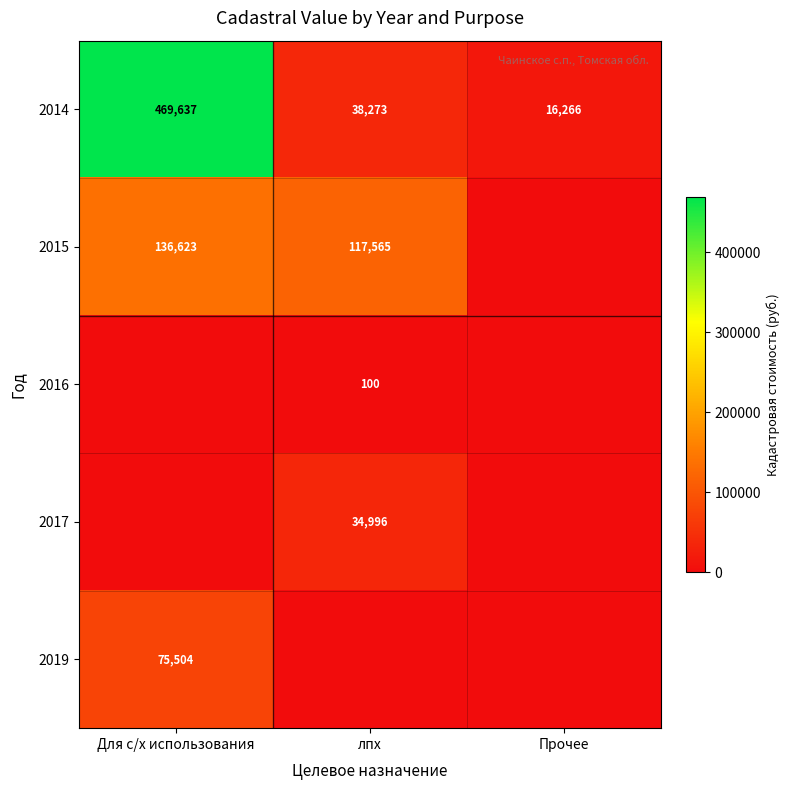

How many values in the 2014 series are below 38273?

1